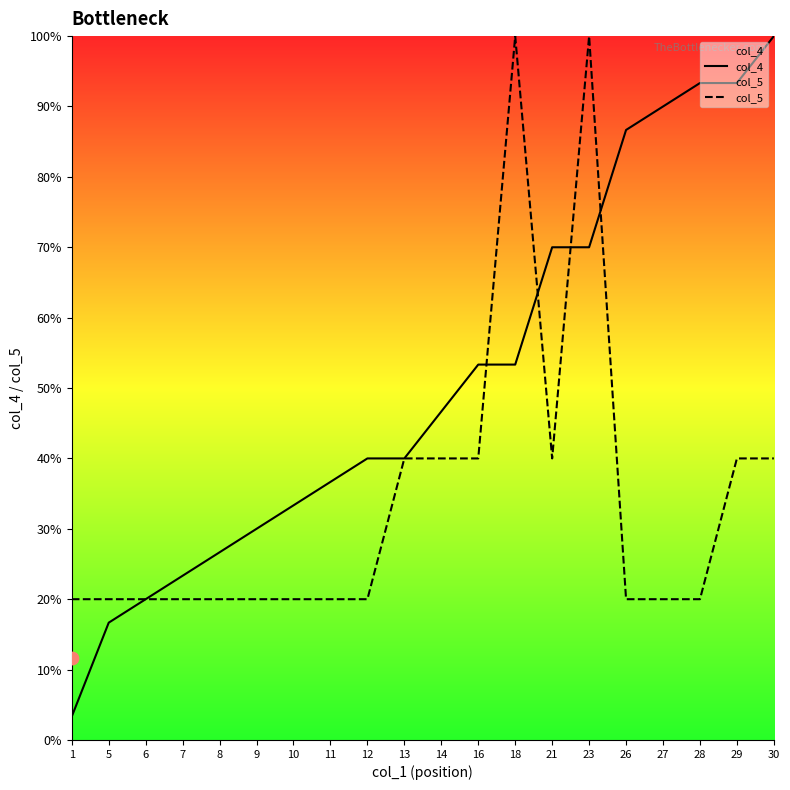

At which category is the sum across all series the highest?

23